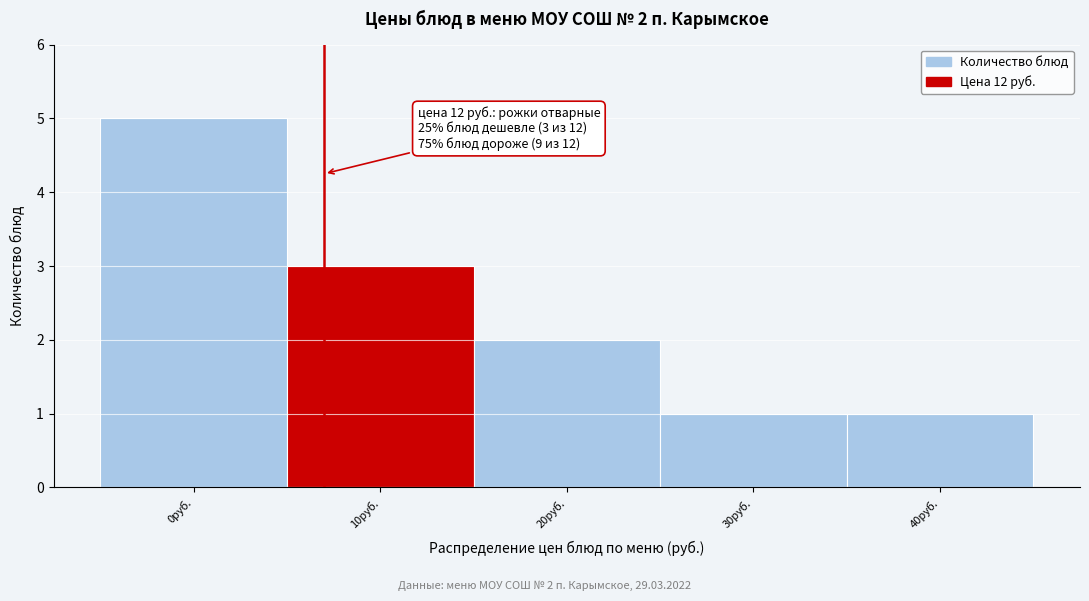

Reading left to right, what are all the values shown in this chart?

5	3	2	1	1